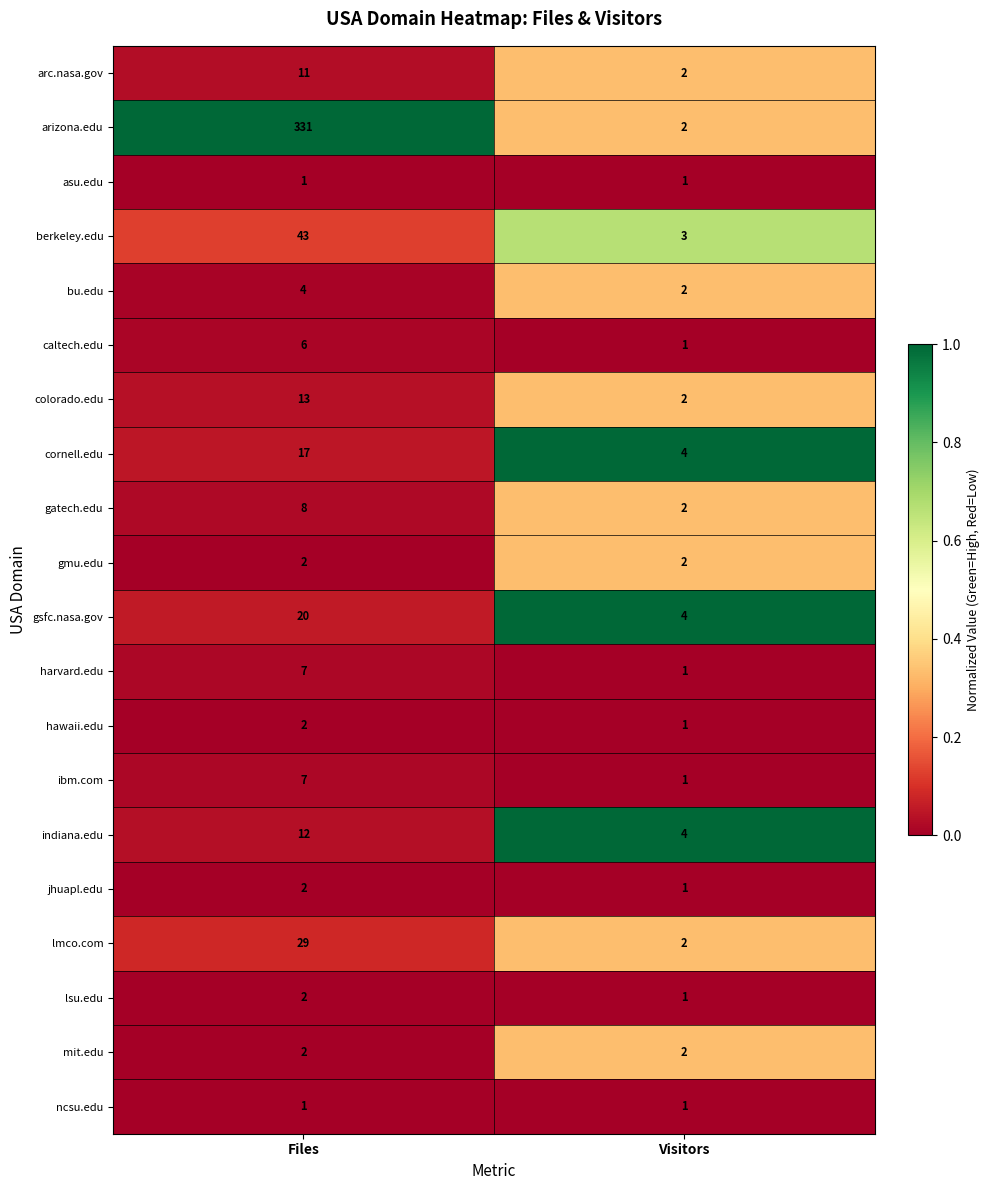

Which label corresponds to the largest value in the chart?

Files